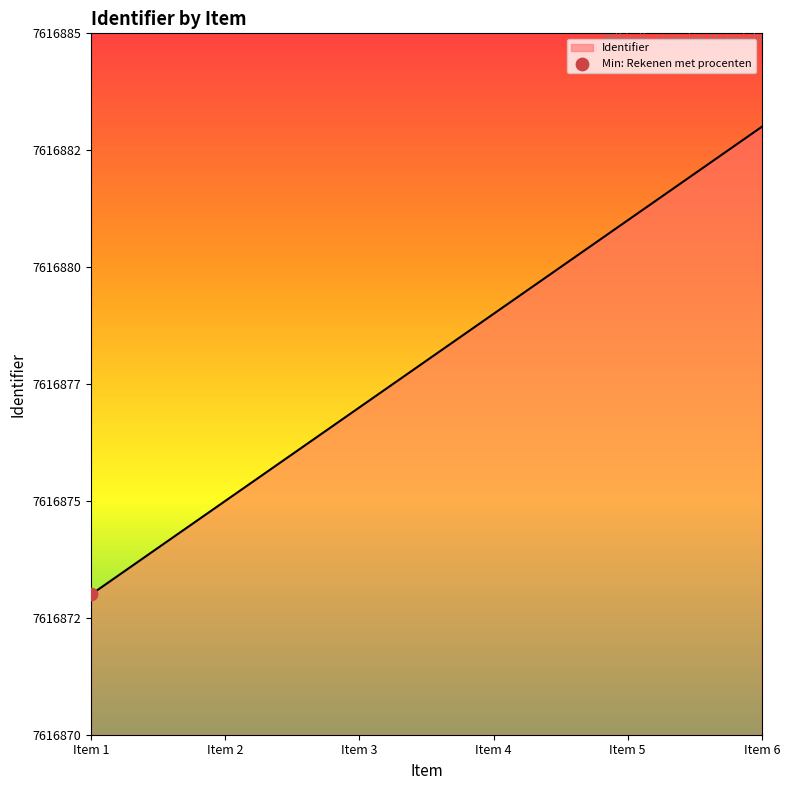

Is this an area chart (filled region under the line)?

Yes